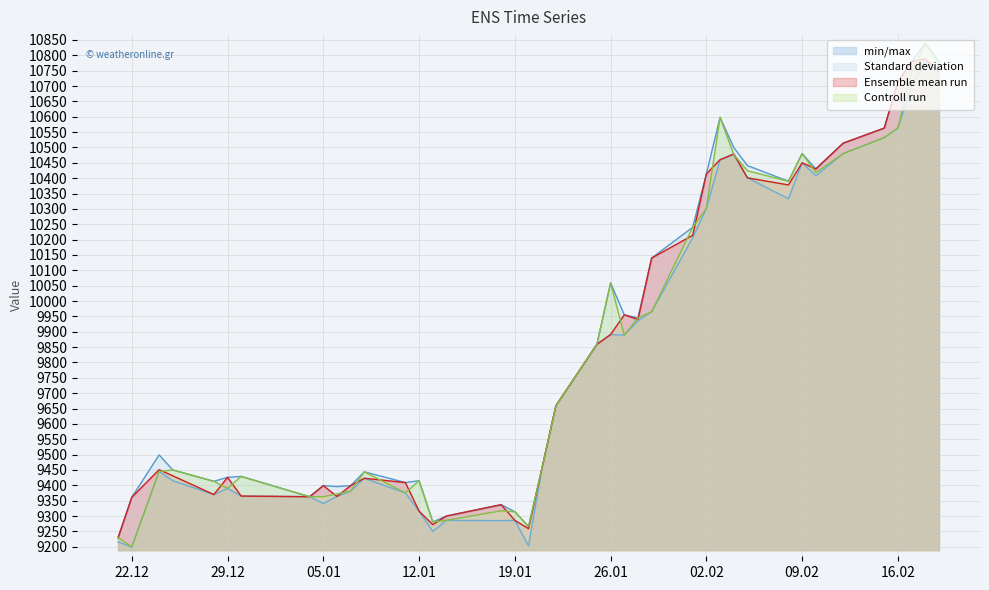

What is the total value across all series at 26.01?

39900